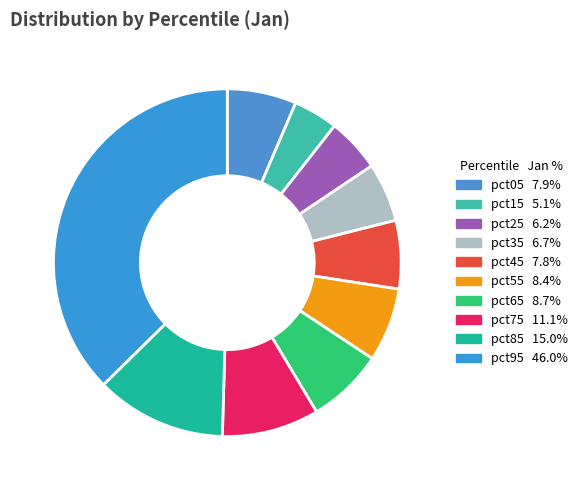

Between pct45 and pct55, which is larger?

pct55